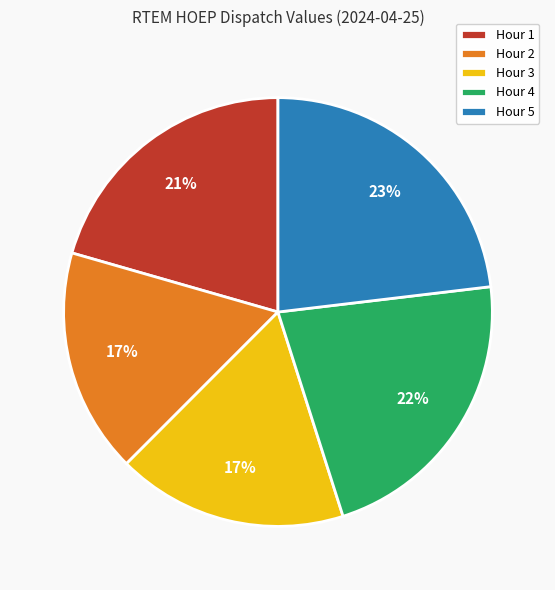

What is the largest slice in the pie chart?

Hour 5